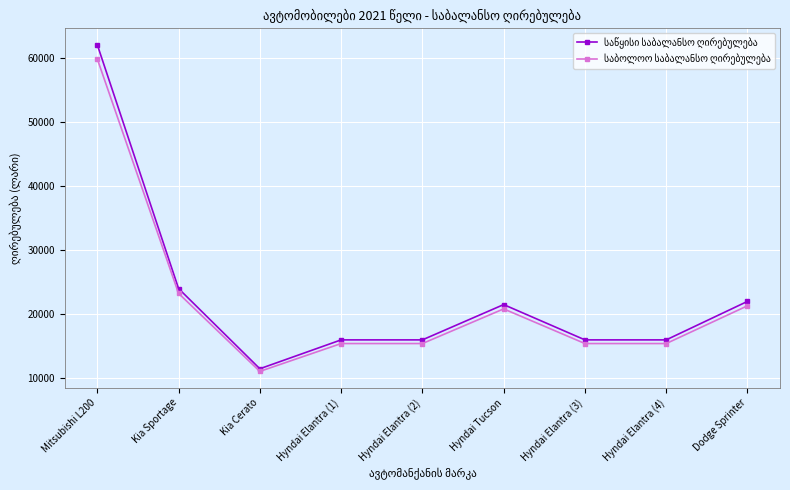

Which category has the highest value across all series?

Mitsubishi L200